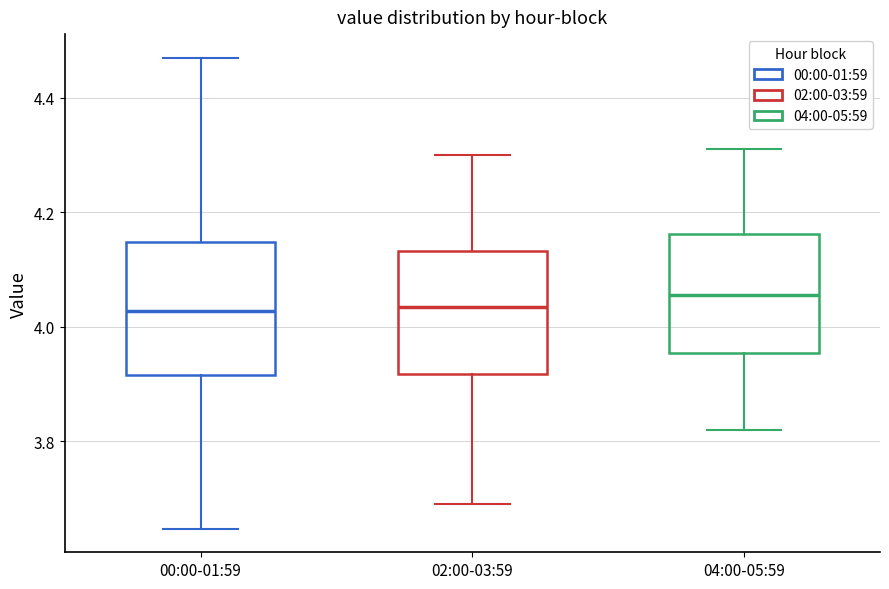

Reading left to right, transcribe this box plot: for each box, give where its median line is, the range the box spans, and where its two whiskers end, as read against the y-axis. The values are not printed on the chart, so give them approximately, as read against the axis.

00:00-01:59: median 4.02, box 3.92 to 4.14, whiskers 3.64 to 4.48
02:00-03:59: median 4.04, box 3.92 to 4.14, whiskers 3.70 to 4.30
04:00-05:59: median 4.06, box 3.96 to 4.16, whiskers 3.82 to 4.32